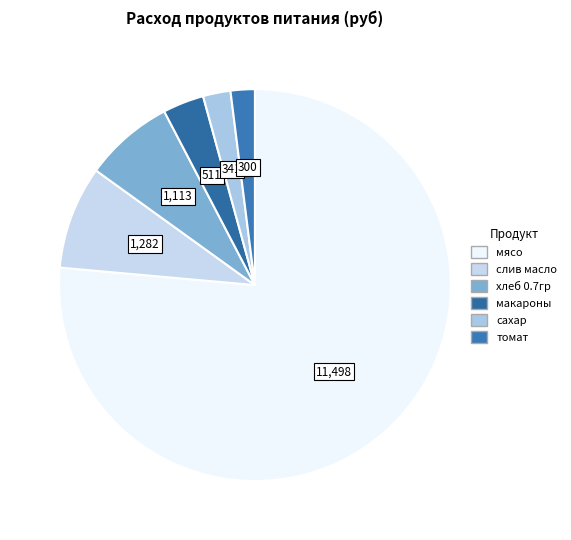

How many segments does this pie chart have?

6